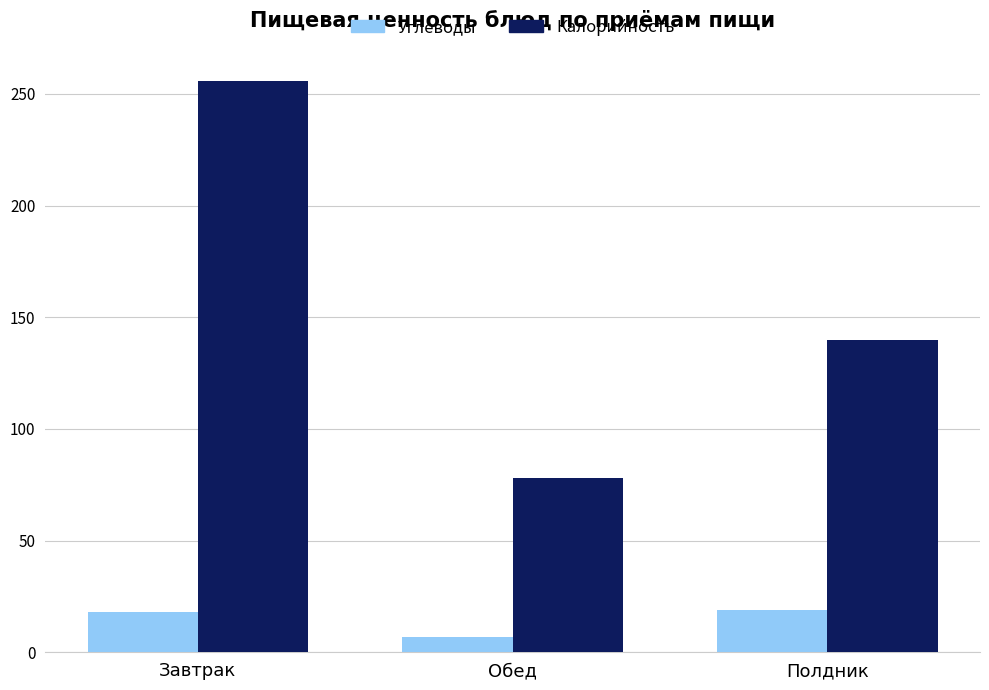

List the series in order of their peak value, lowest first.

Углеводы, Калорийность